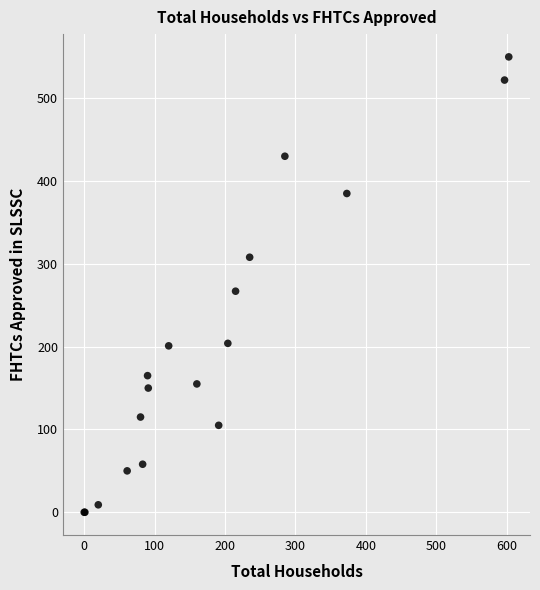

What Y value in the scatter plot is closest to 275?

267